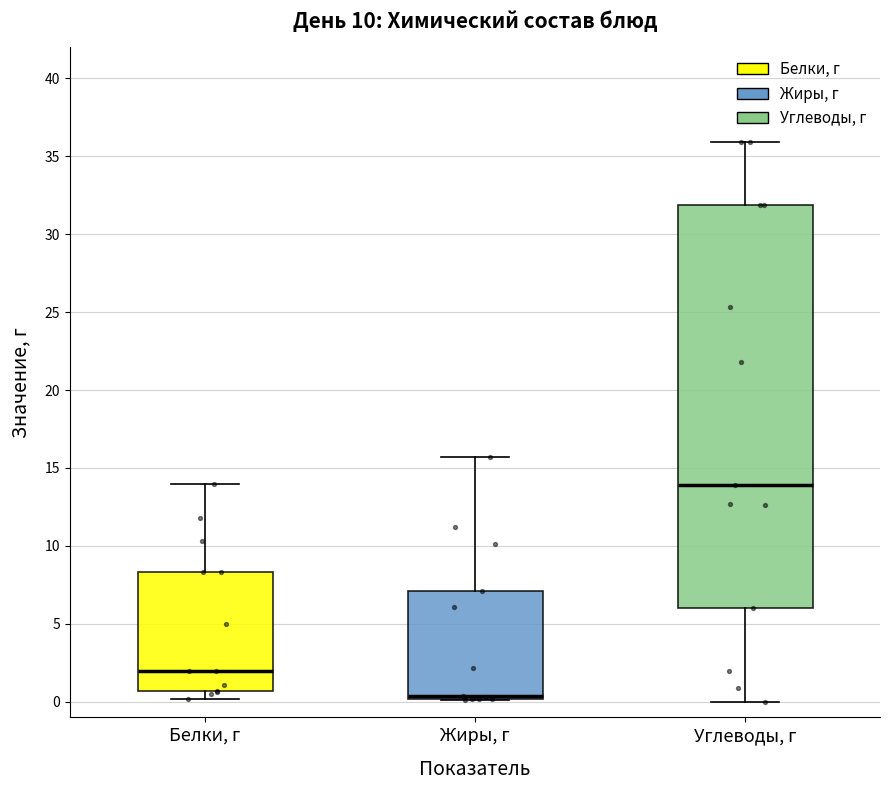

Which box has the highest median line?

Углеводы, г